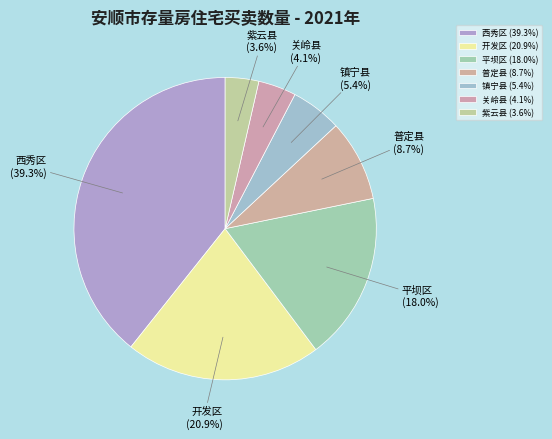

Which slice is the largest?

西秀区